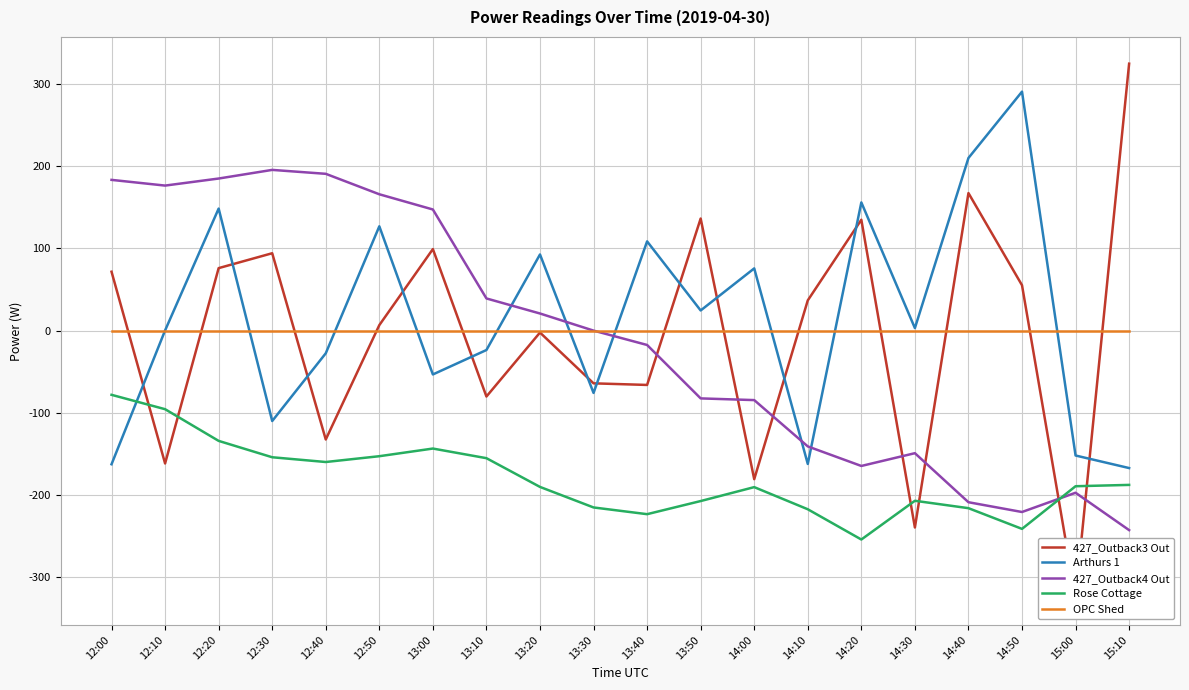

True or false: Rose Cottage and OPC Shed intersect in this chart.

False